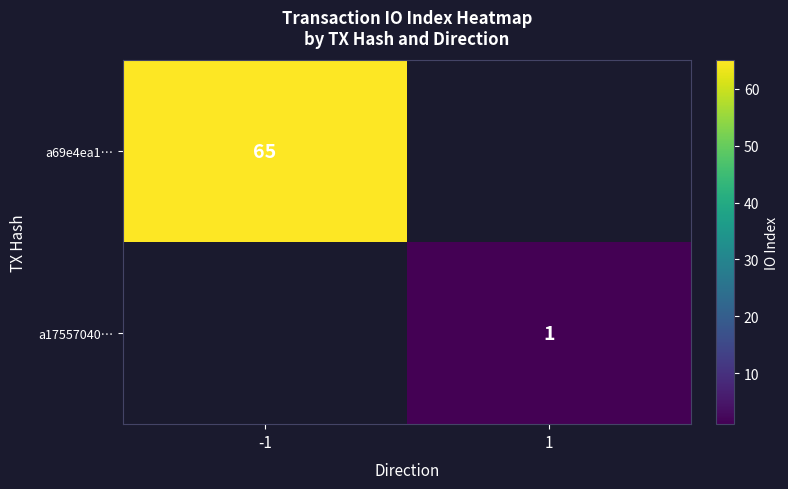

The value of a17557040… at 1 is 2. True or false?

False